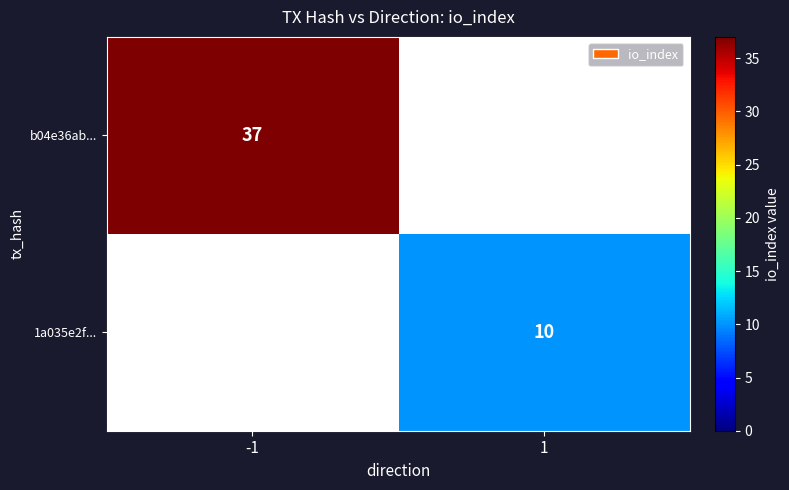

The b04e36ab... series shows 51 at -1. True or false?

False